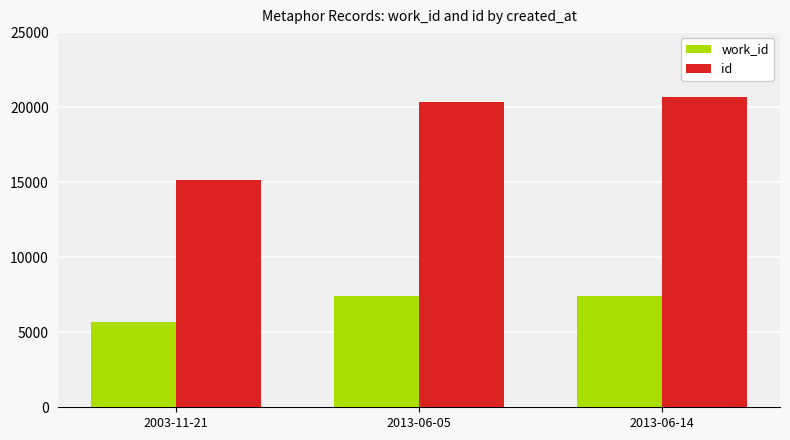

How many categories are shown in the chart?

3